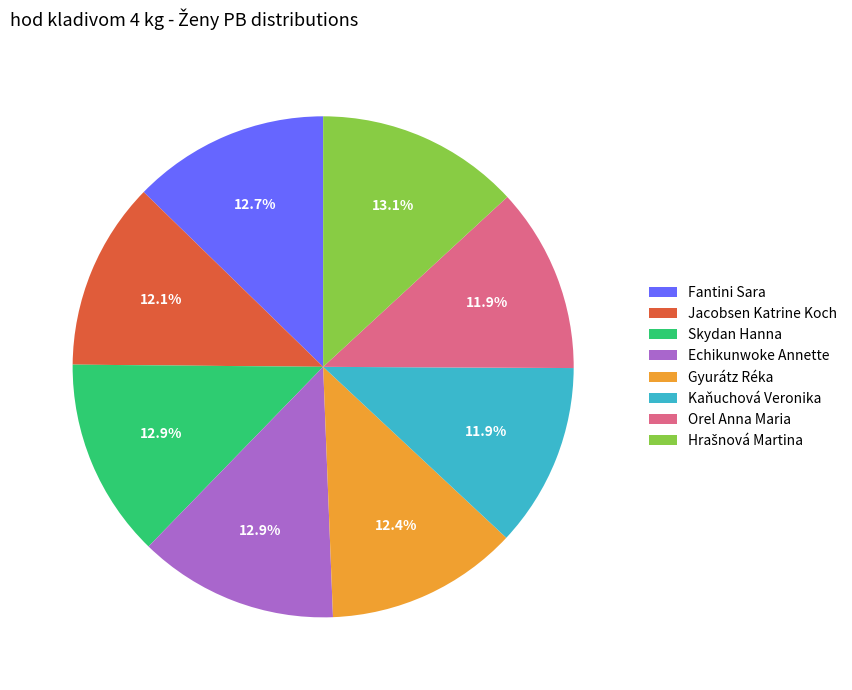

True or false: Jacobsen Katrine Koch accounts for 4% of the total.

False